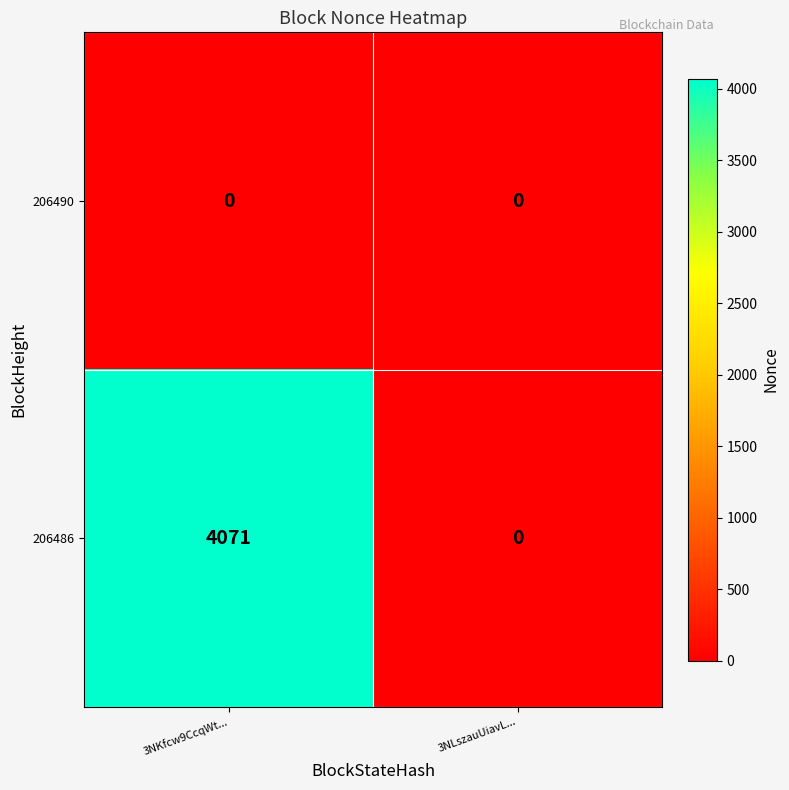

Which series has the largest total across all categories?

206486